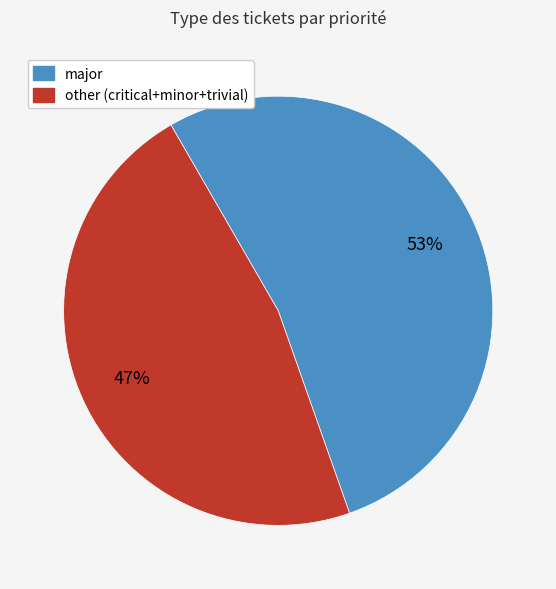

To the nearest percent, what is the average slice percentage?

50%